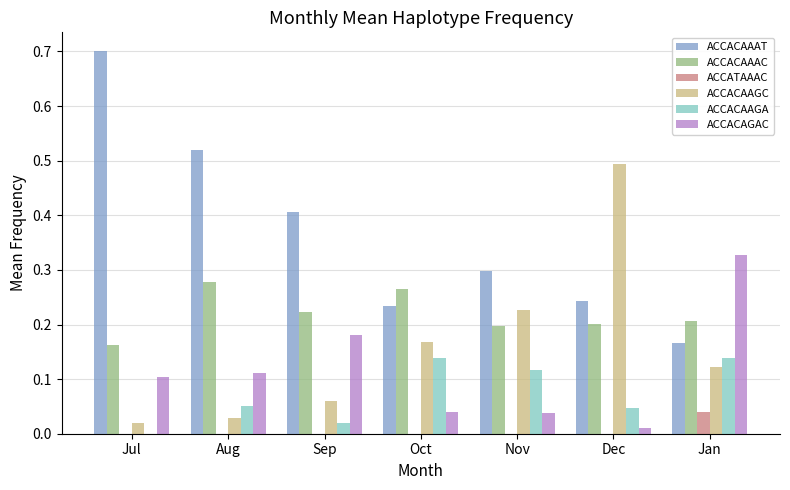

Where is ACCACAGAC nearest to the value 0?

Dec